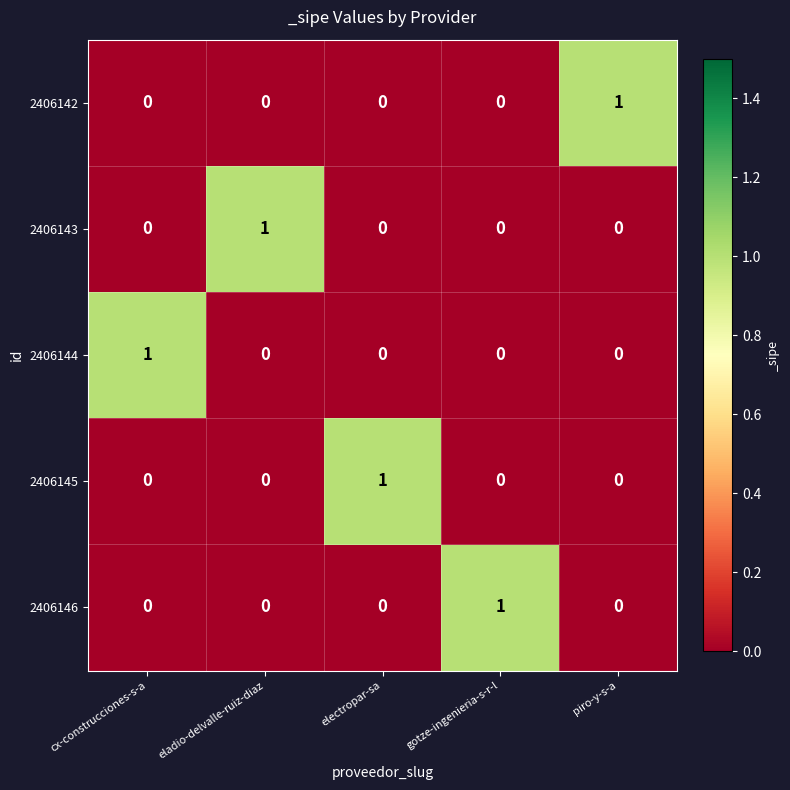

What is the greatest value displayed?

1